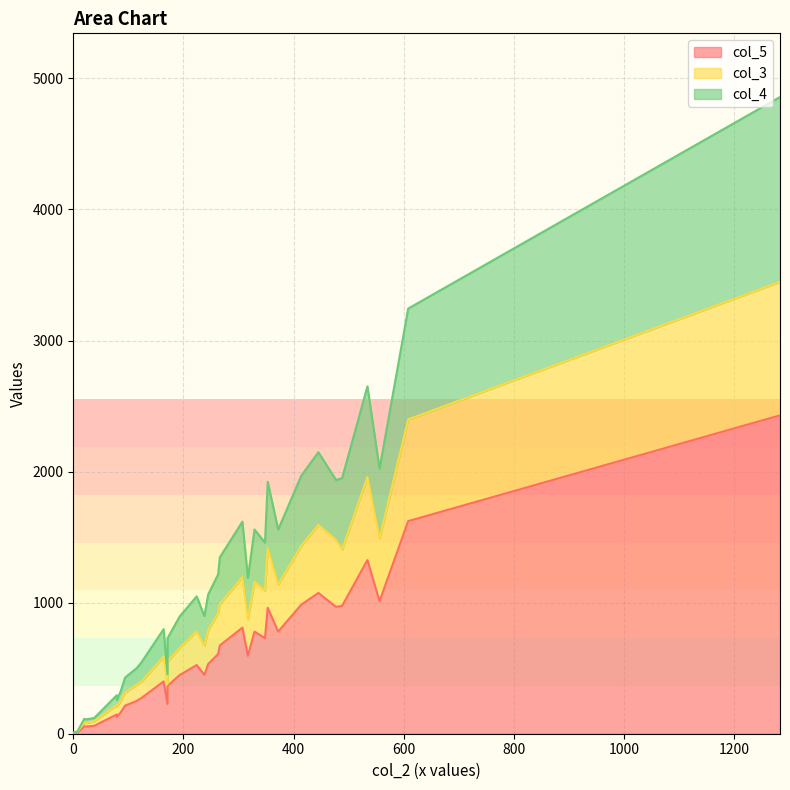

The col_3 series shows 98 at 94. True or false?

True